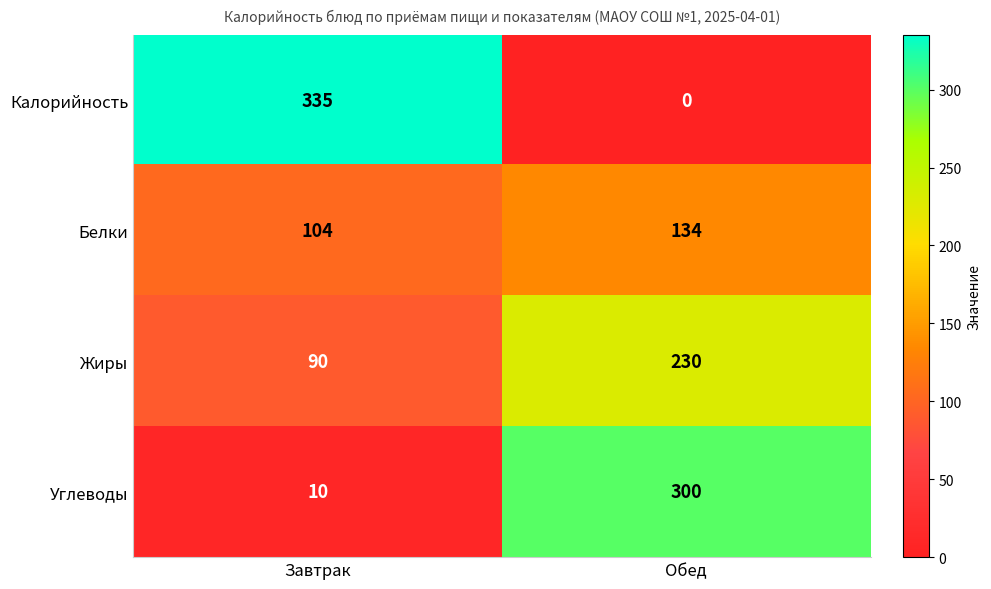

What is the maximum value shown in the chart?

335